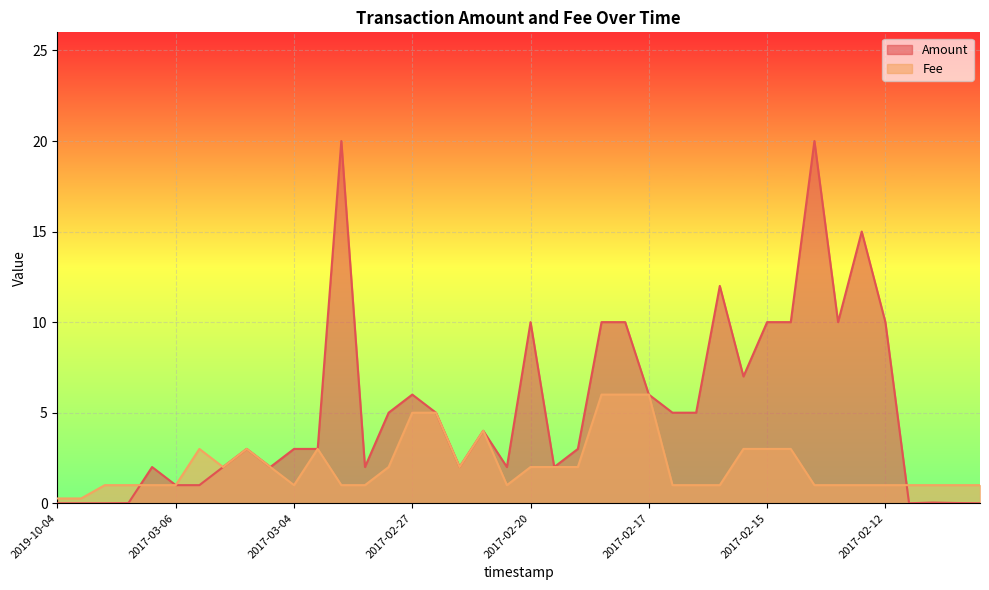

What is the maximum value shown in the chart?

20.0